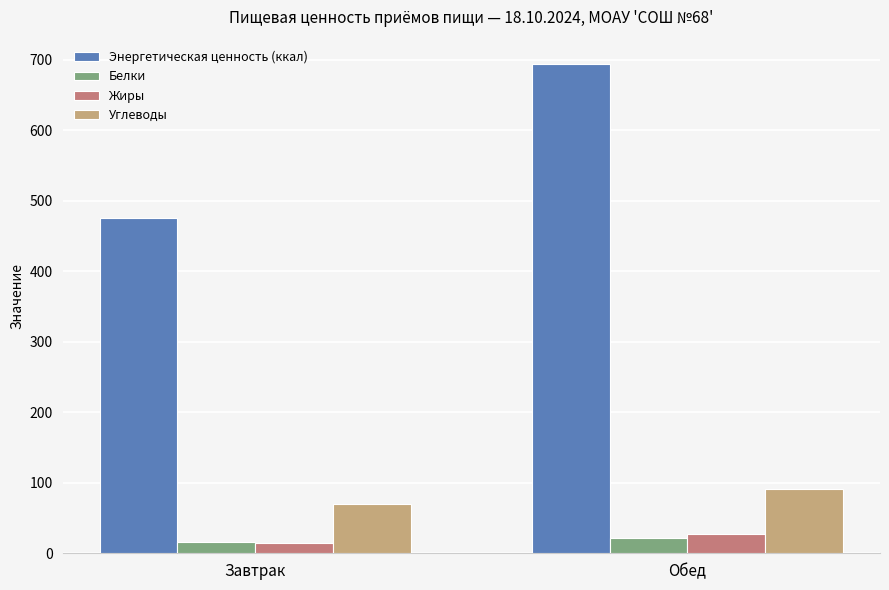

At how many categories does at least one series exceed 575?

1